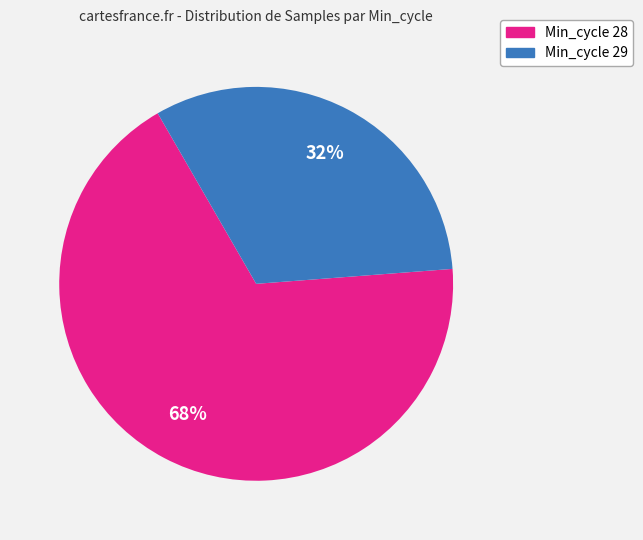

Is there any slice that represents more than half of the pie?

Yes